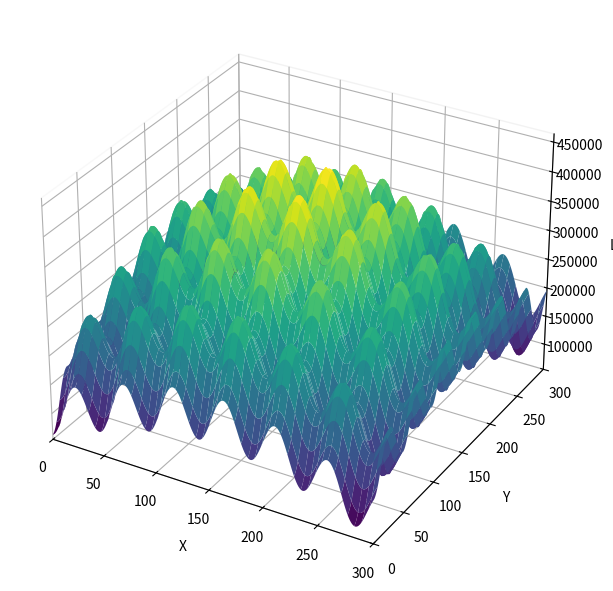

The tm2230673-1_4seq1.xml series shows 486042 at tm2230673-2_4seq1.xml. True or false?

False